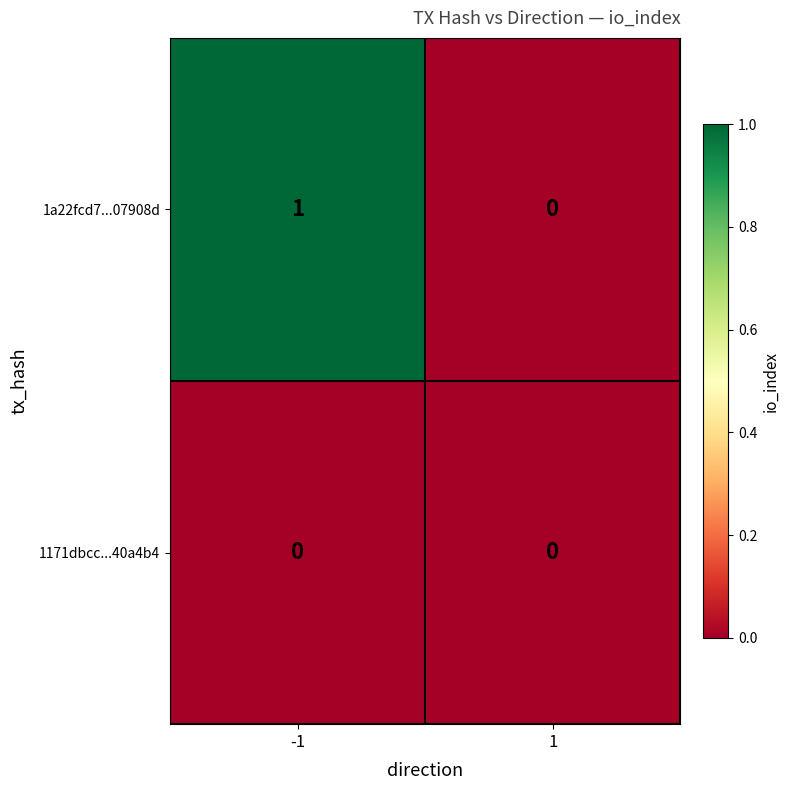

Which series changed the most between -1 and 1?

1a22fcd7...07908d